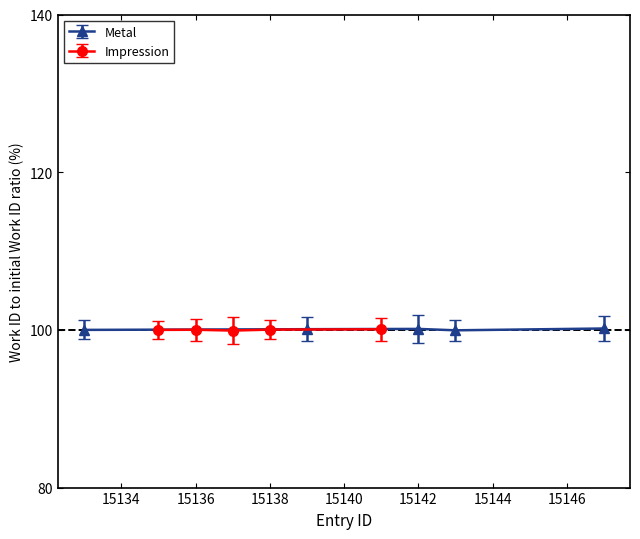

Count the Metal values in the range 100 to 101.

4